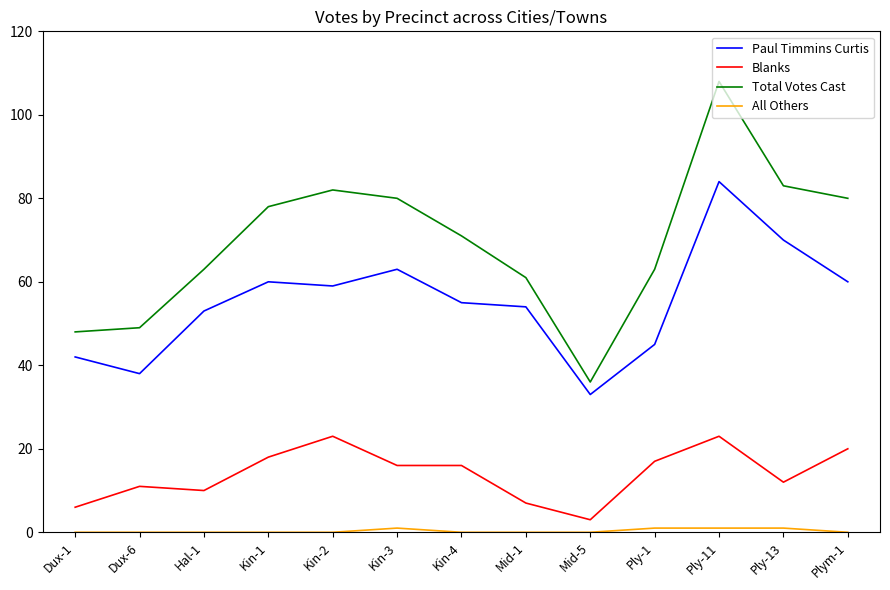

True or false: Total Votes Cast has a value of 179 at Ply-11.

False